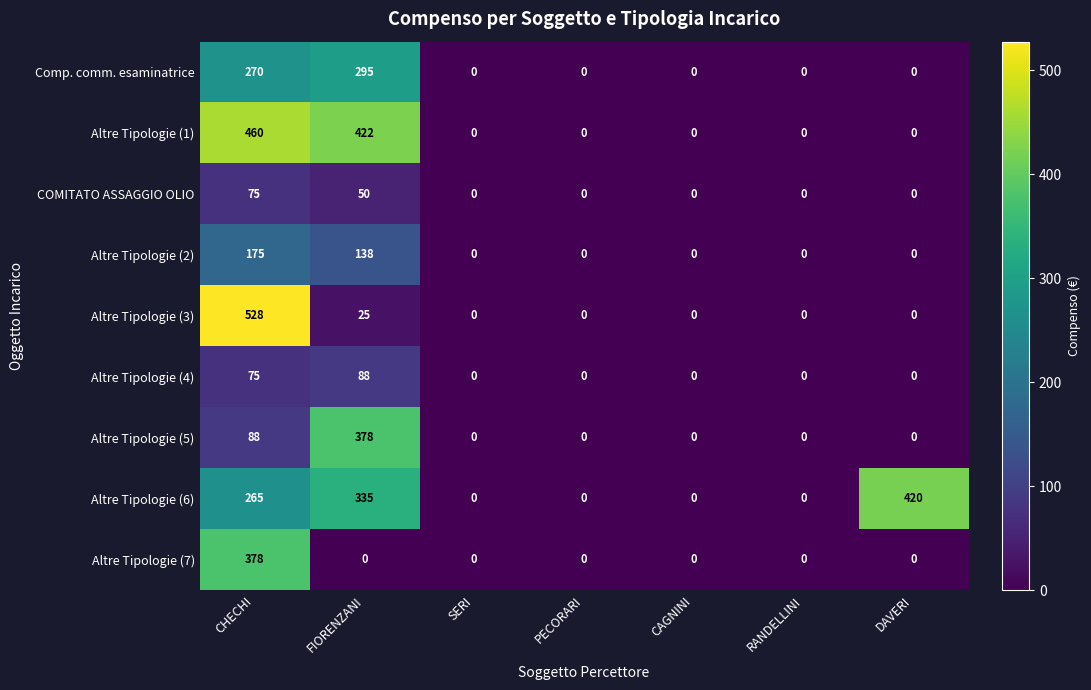

Which category has the highest value across all series?

CHECHI